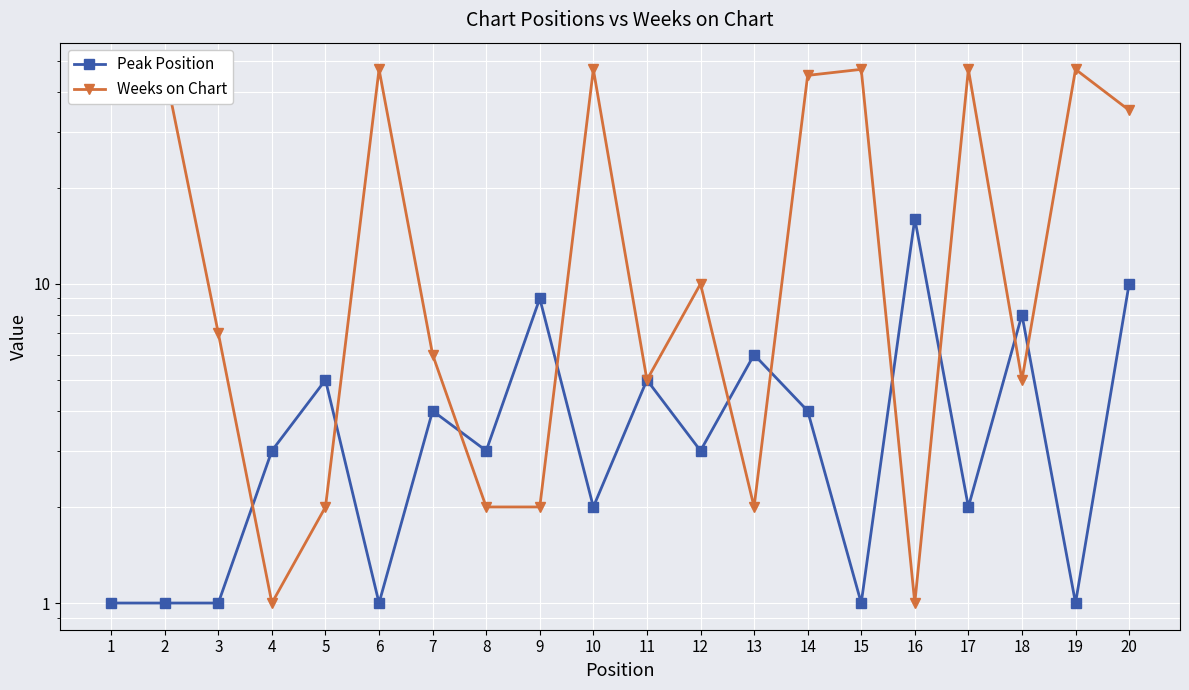

Which series changed the most between 1 and 15?

Peak Position